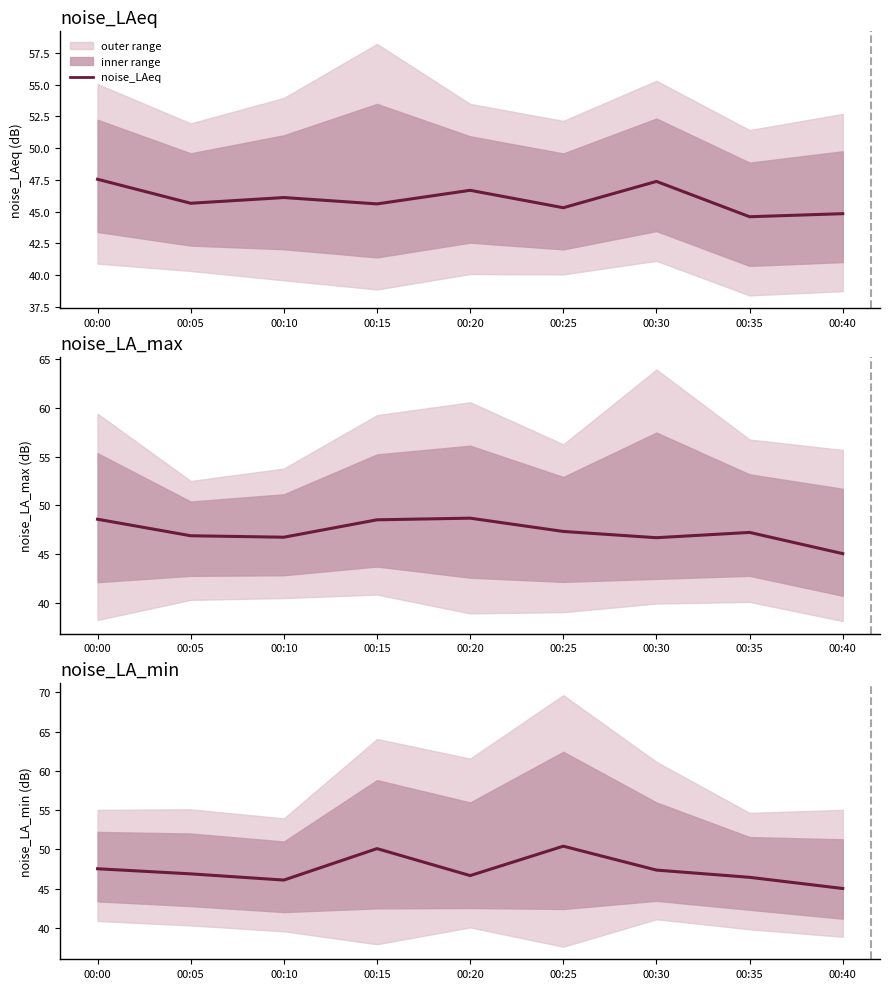

What is the sum of the values at 00:35 and 00:25?

96.9